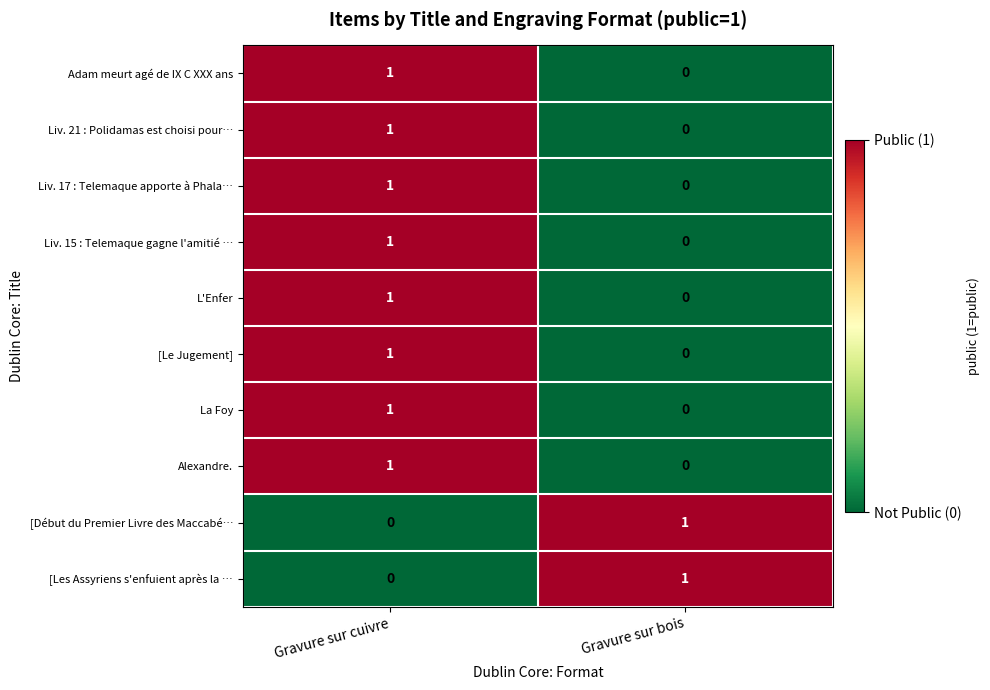

Count the number of data series in this chart.

10